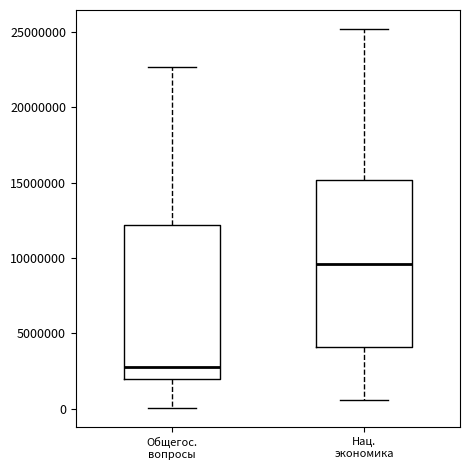

Reading left to right, transcribe this box plot: for each box, give where its median line is, the range the box spans, and where its two whiskers end, as read against the y-axis. The values are not printed on the chart, so give them approximately, as read against the axis.

Общегос. вопросы: median 2500000, box 2000000 to 12000000, whiskers 0 to 22500000
Нац. экономика: median 9500000, box 4000000 to 15000000, whiskers 500000 to 25000000